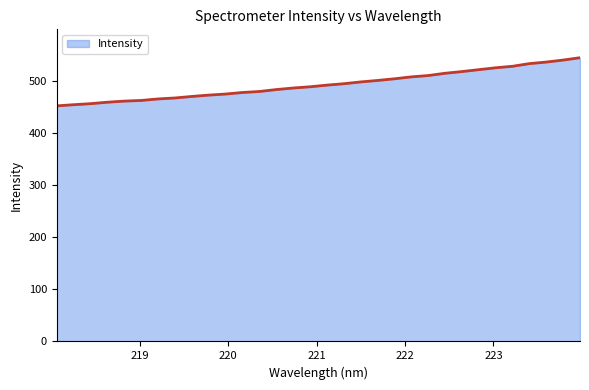

What is the smallest value displayed?

451.4